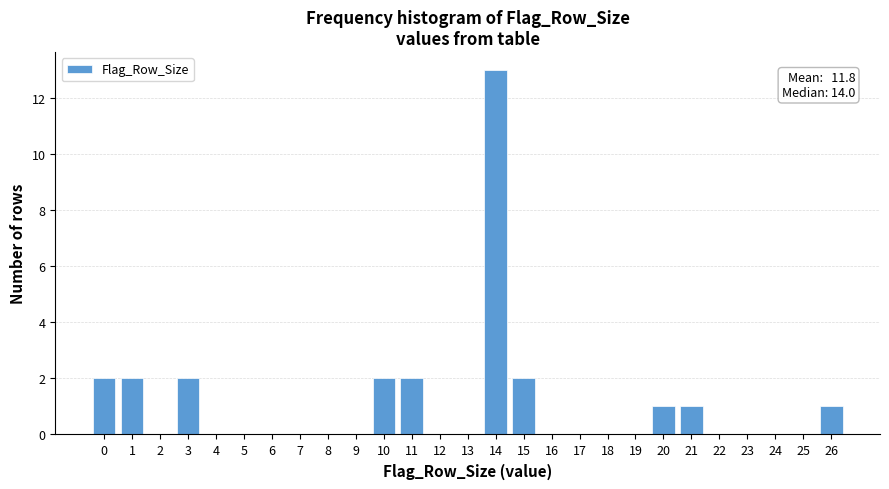

Over which range of the x-axis is the bar tallest?

13.5 to 14.5